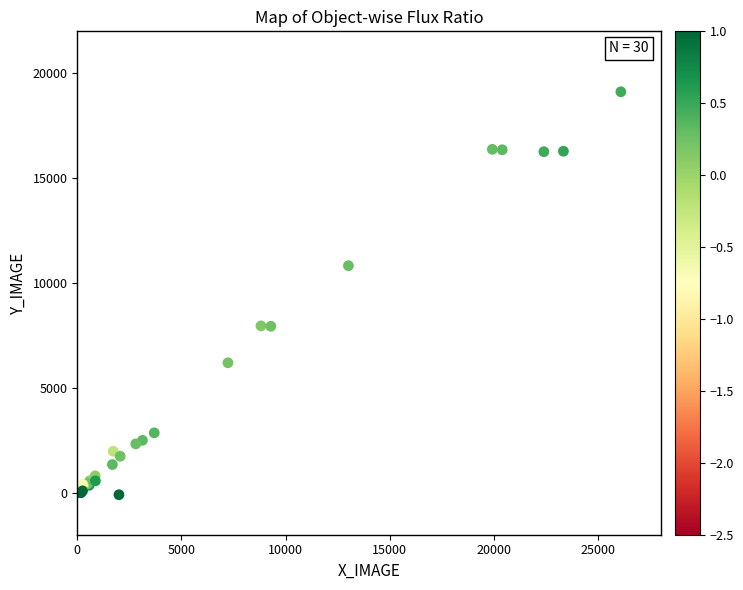

What Y value in the scatter plot is closest to 9512?

10827